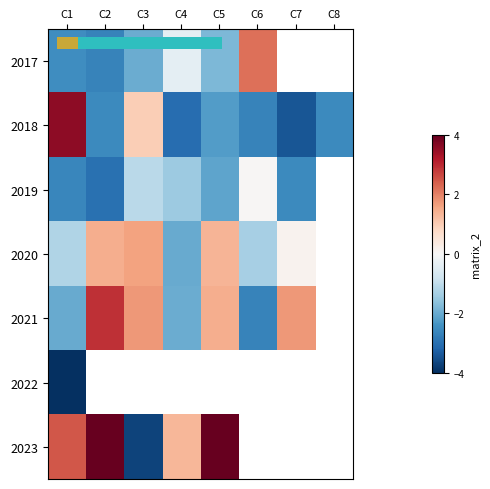

The 2023 series shows 0.8 at C4. True or false?

False